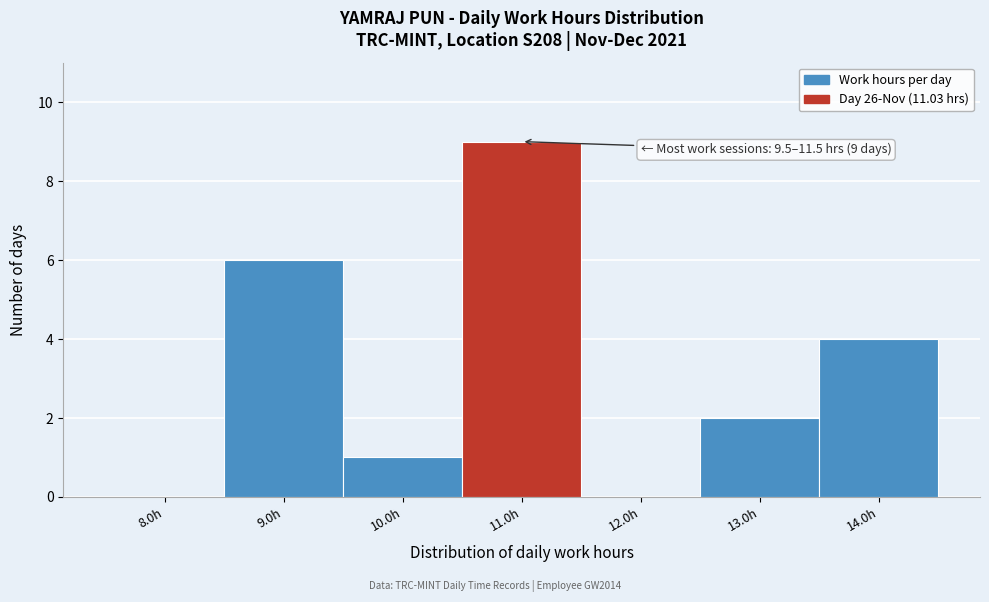

Reading left to right, extract all data points from this chart.

8.0h=0	9.0h=6	10.0h=1	11.0h=9	12.0h=0	13.0h=2	14.0h=4